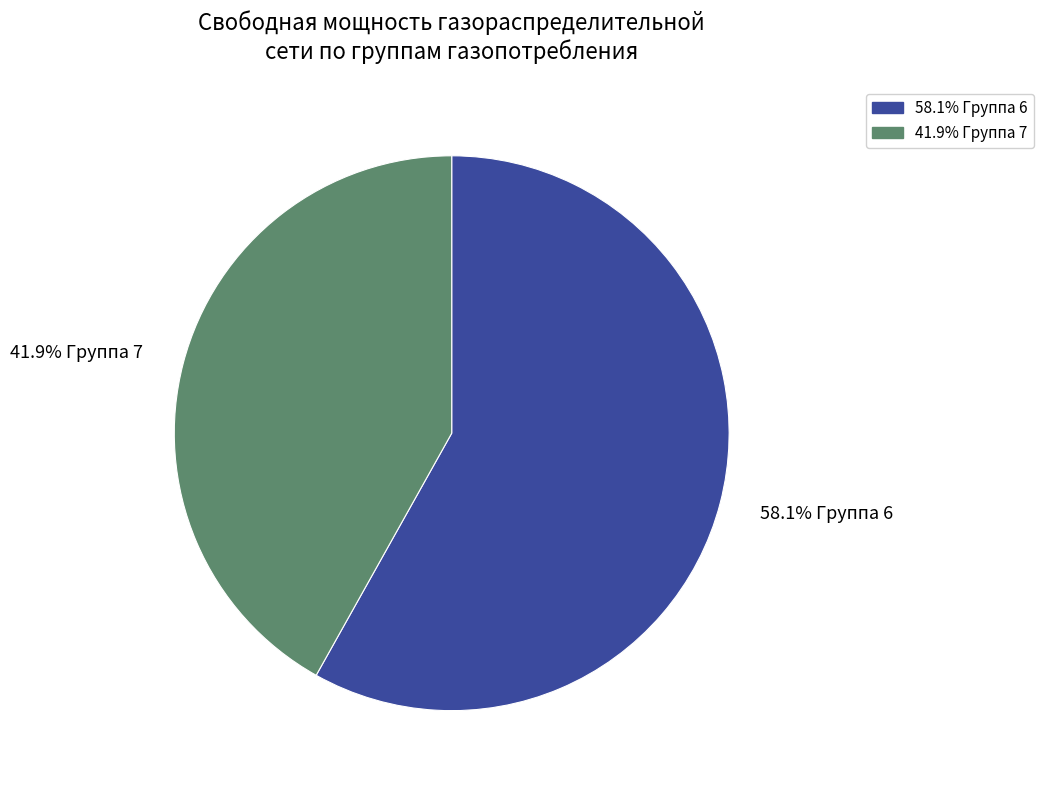

What is the smallest slice in the pie chart?

41.9% Группа 7